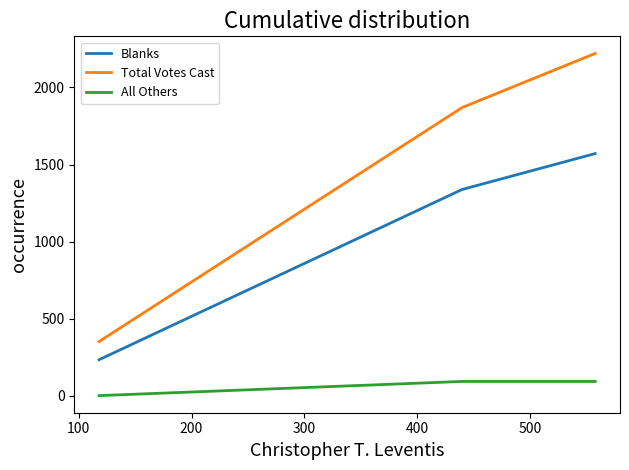

What is the maximum value shown in the chart?

2221